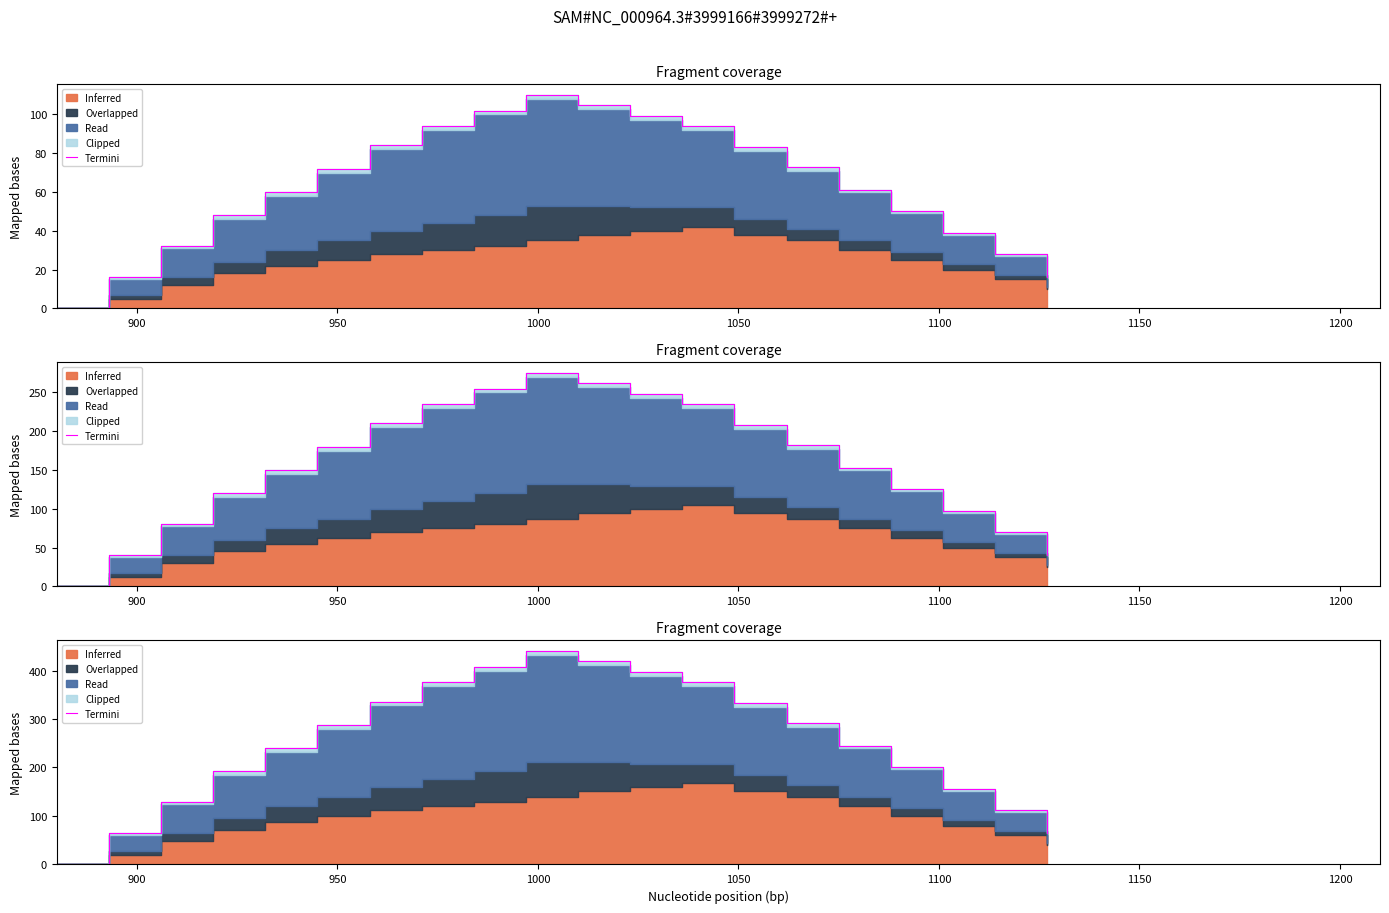

What is the sum of all values?

5064